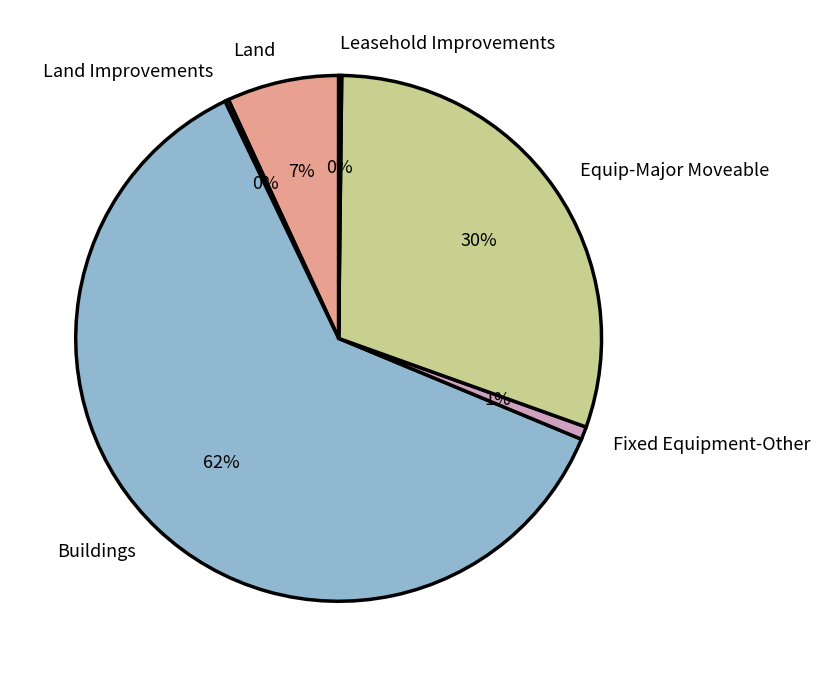

To the nearest percent, what is the combined percentage of Land and Buildings?

69%